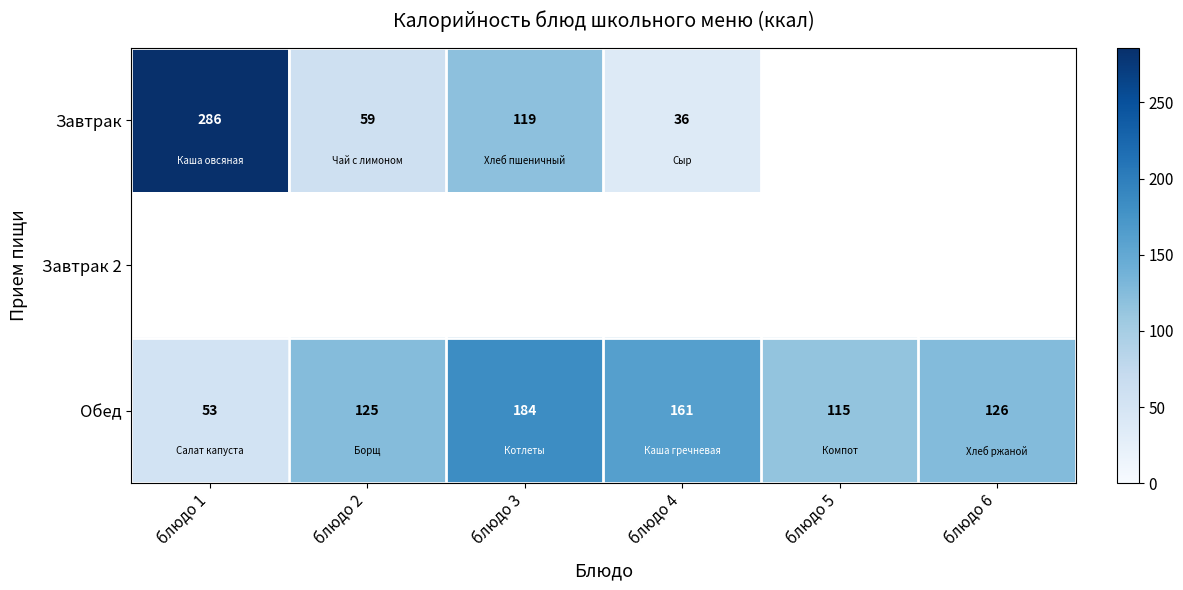

List the labels in order of Обед value, smallest first.

блюдо 1, блюдо 5, блюдо 2, блюдо 6, блюдо 4, блюдо 3